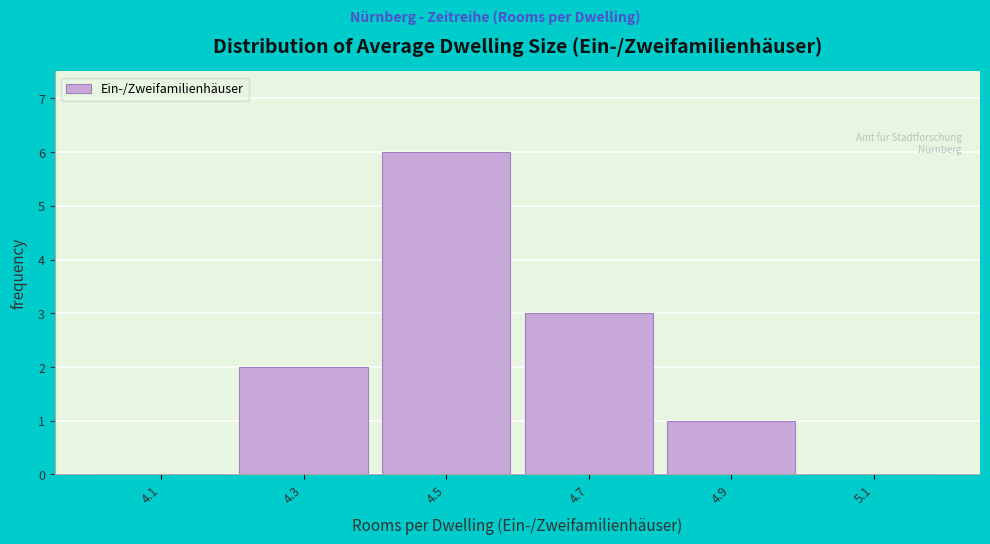

How tall is the bar that spans 4.8 to 5.0 on the x-axis? The values are not printed on the chart, so give them approximately, as read against the axis.

1